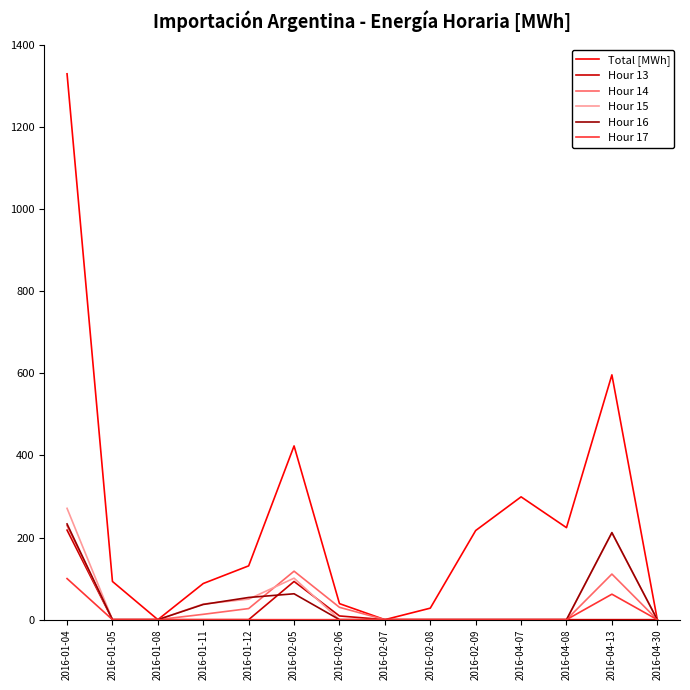

Which series has the largest total across all categories?

Total [MWh]